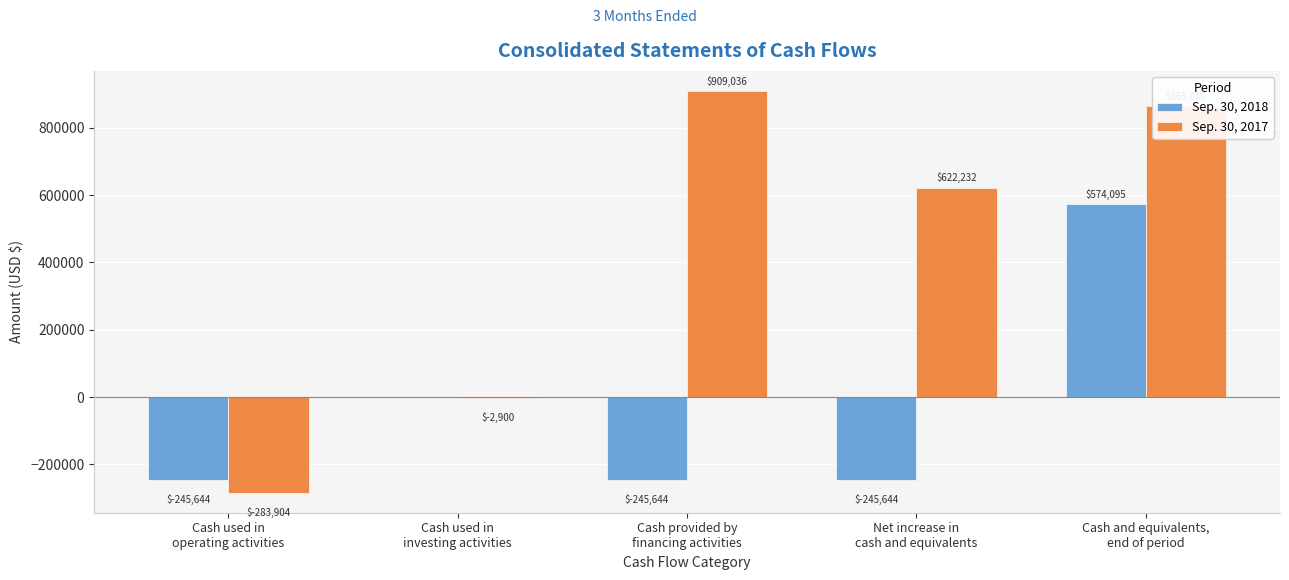

The Sep. 30, 2018 series shows -245644 at Cash provided by
financing activities. True or false?

True